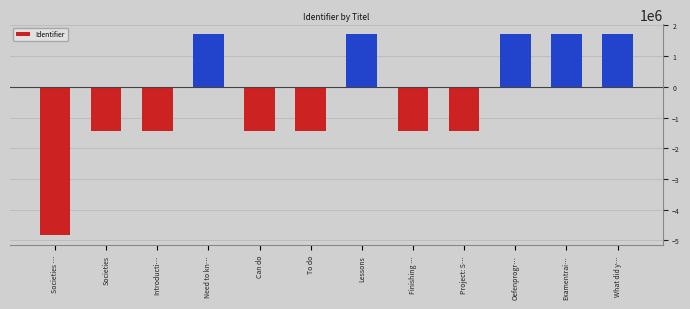

Count the number of data series in this chart.

1